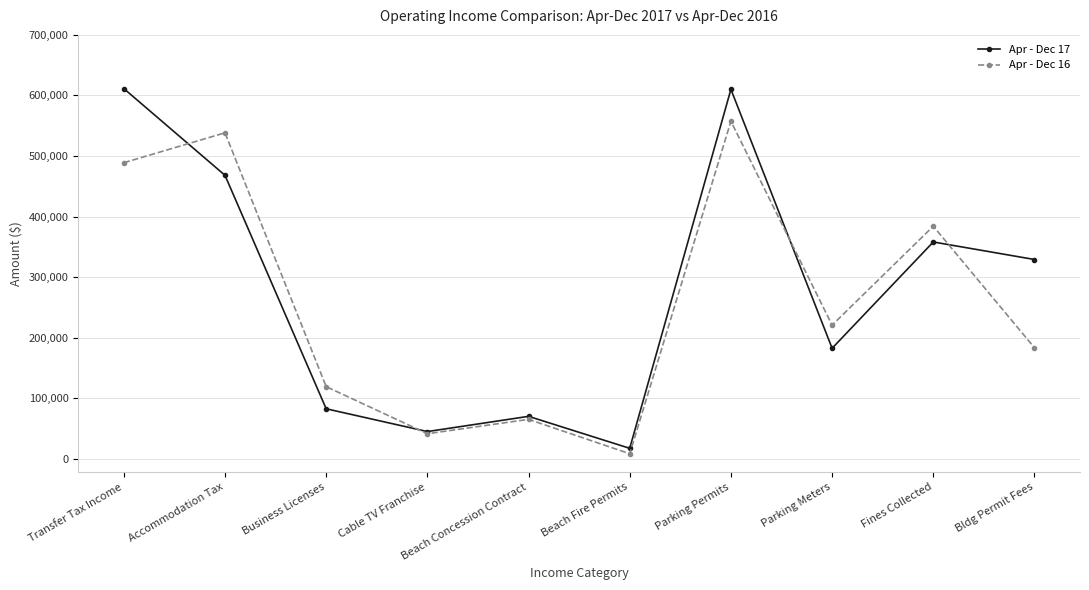

What is the value of the Apr - Dec 16 point at the 10th from the left?

183276